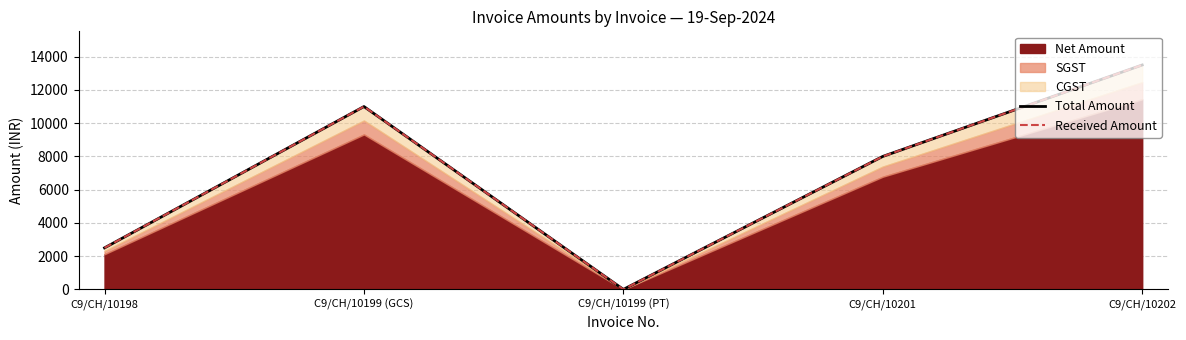

In Received Amount, how many points are higher than both neighbors (excluding endpoints)?

1